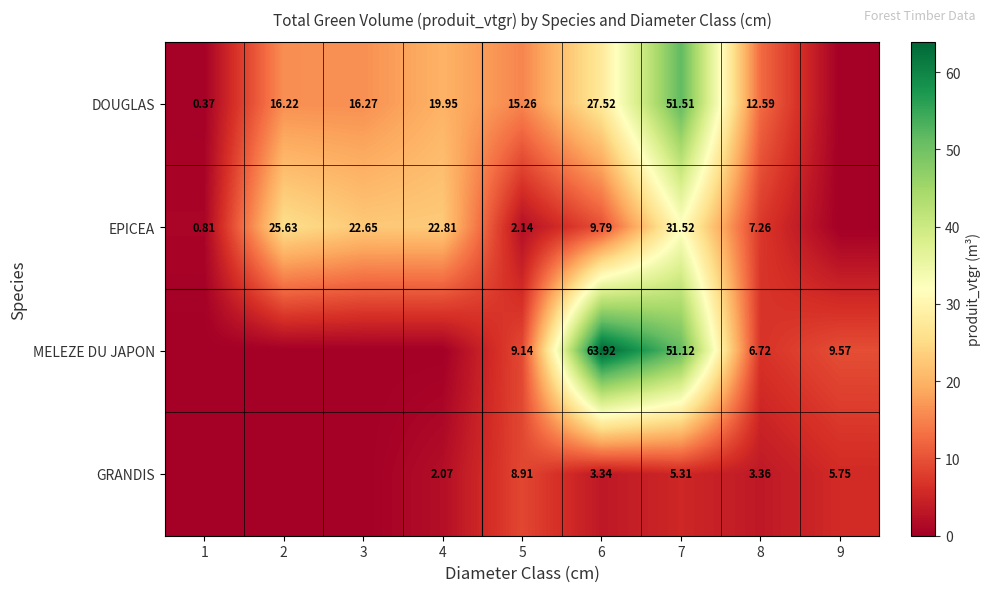

At 6, list the series in order from largest to smallest.

MELEZE DU JAPON, DOUGLAS, EPICEA, GRANDIS